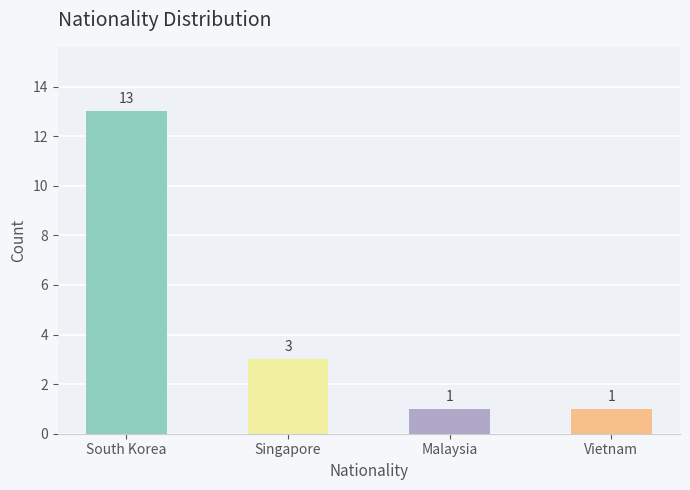

What is the change in value from South Korea to Vietnam?

-12